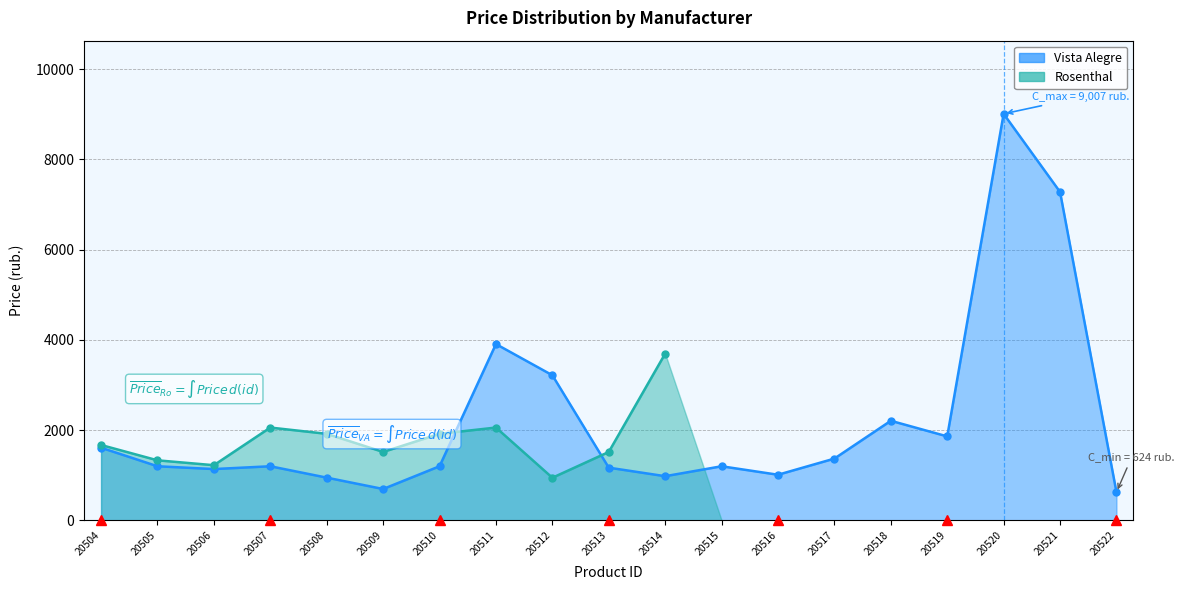

Is it true that Vista Alegre equals 944.1 at 20519?

False